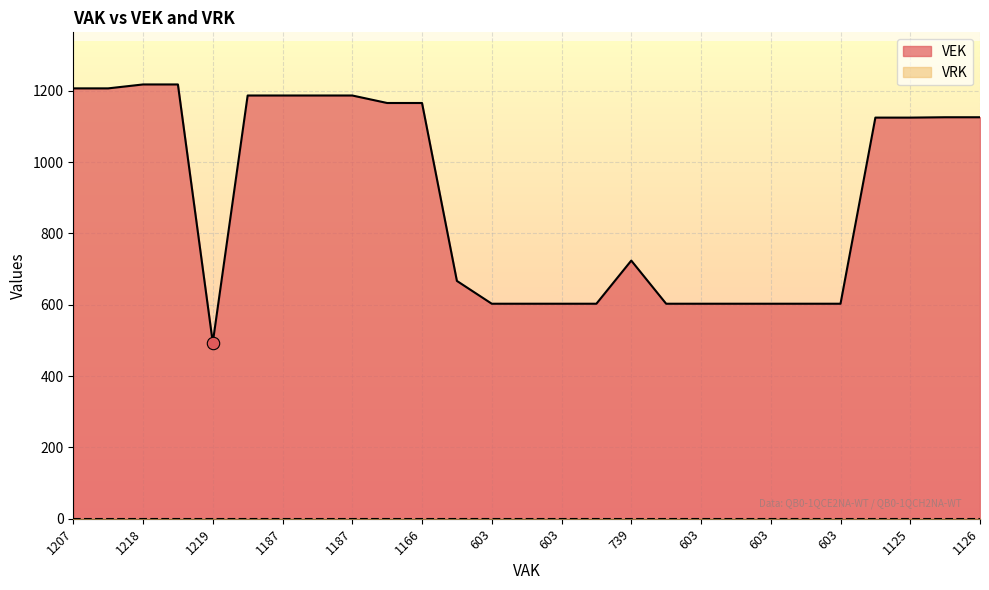

What is the change in value from 739 to 1125?

+401